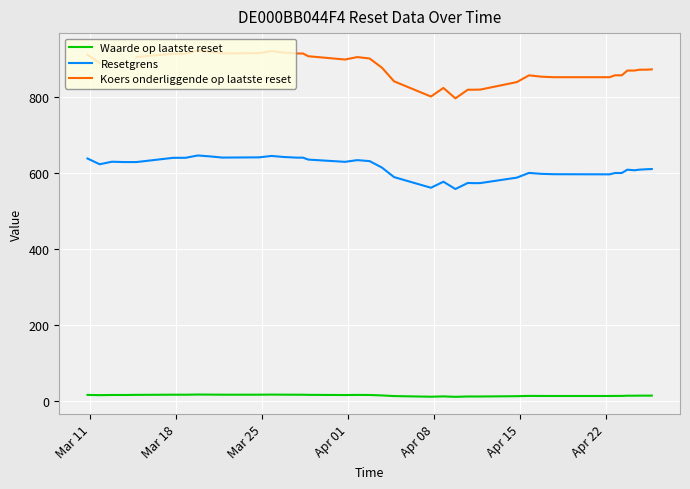

How many series are shown in this chart?

3